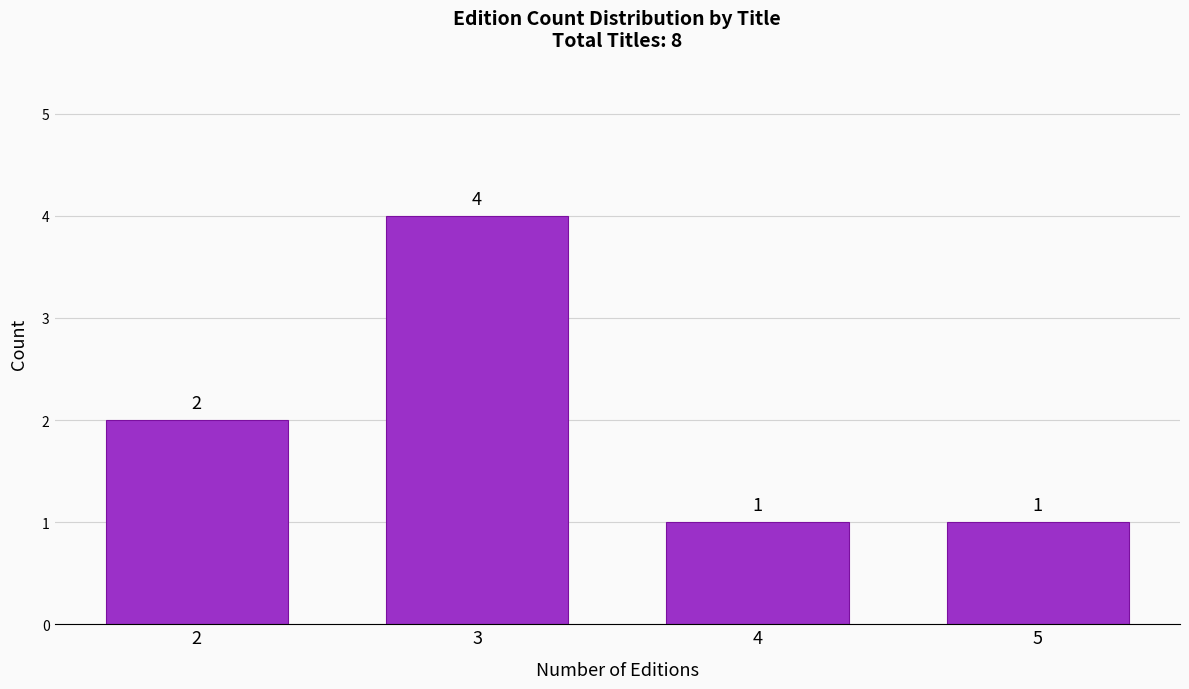

Reading left to right, what are all the values shown in this chart?

2	4	1	1